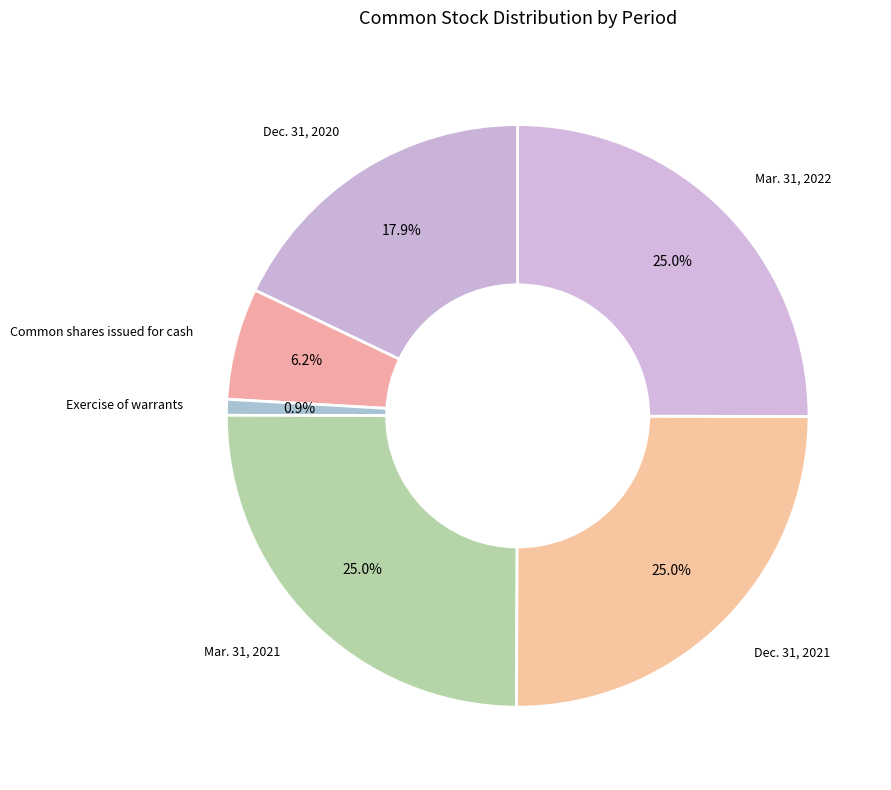

What is the smallest slice in the pie chart?

Exercise of warrants